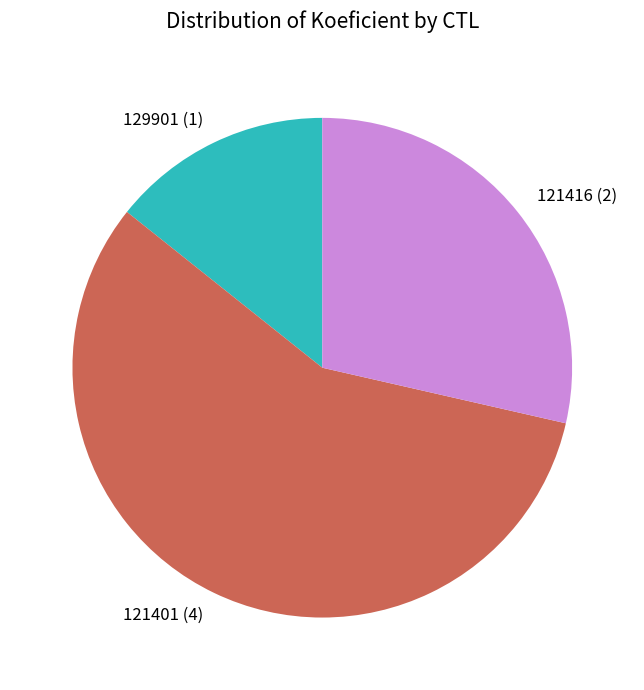

Do 129901 (1) and 121416 (2) together represent more than half of the pie?

No